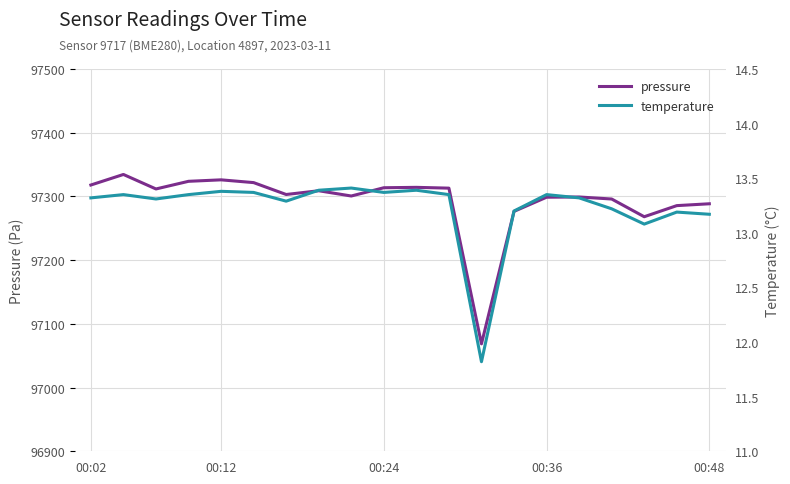

Reading right to left, transcribe all the data shown in this chart.

pressure: 97288.5	97285.6	97268.1	97295.9	97299.1	97298.8	97276.5	97068.6	97313.0	97314.2	97313.6	97300.7	97308.9	97303.0	97321.7	97326.0	97323.7	97311.7	97334.5	97317.9
temperature: 13.2	13.2	13.1	13.2	13.3	13.3	13.2	11.8	13.3	13.4	13.4	13.4	13.4	13.3	13.4	13.4	13.3	13.3	13.3	13.3